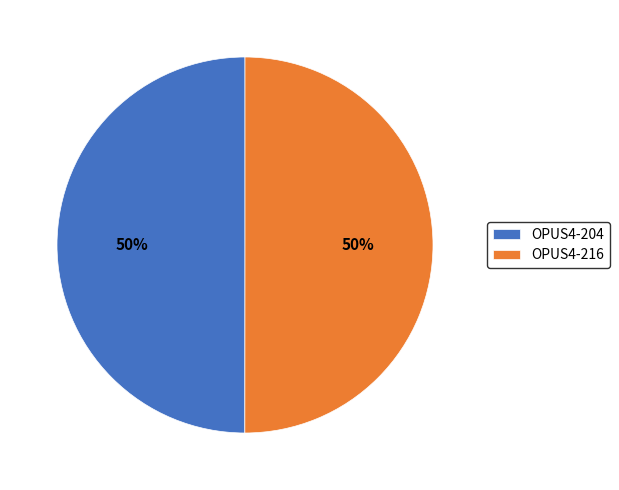

Do OPUS4-216 and OPUS4-204 together represent more than half of the pie?

Yes